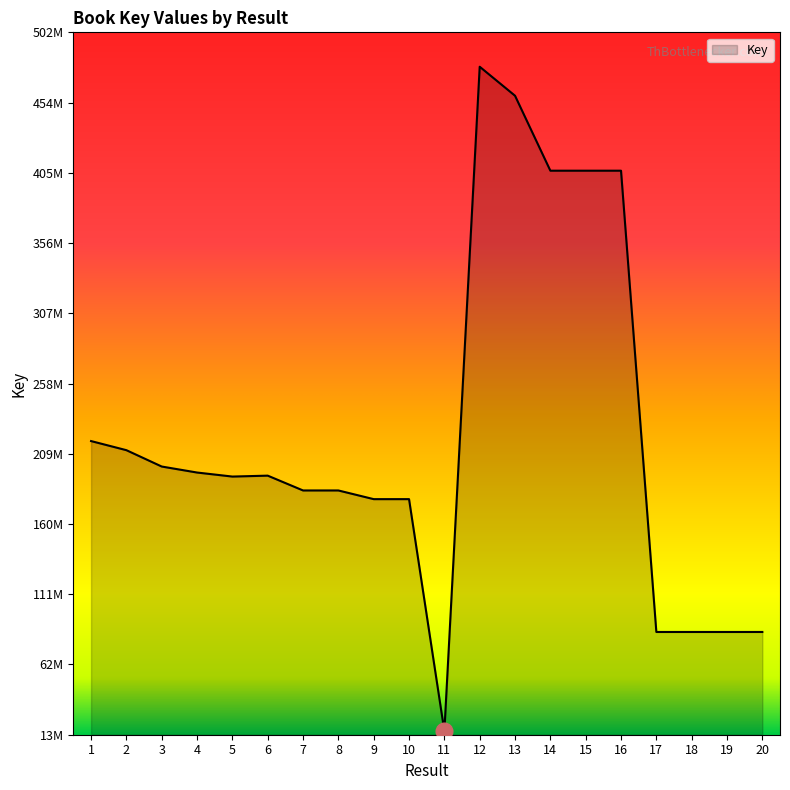

What is the value of the 9th point from the left?

177919046